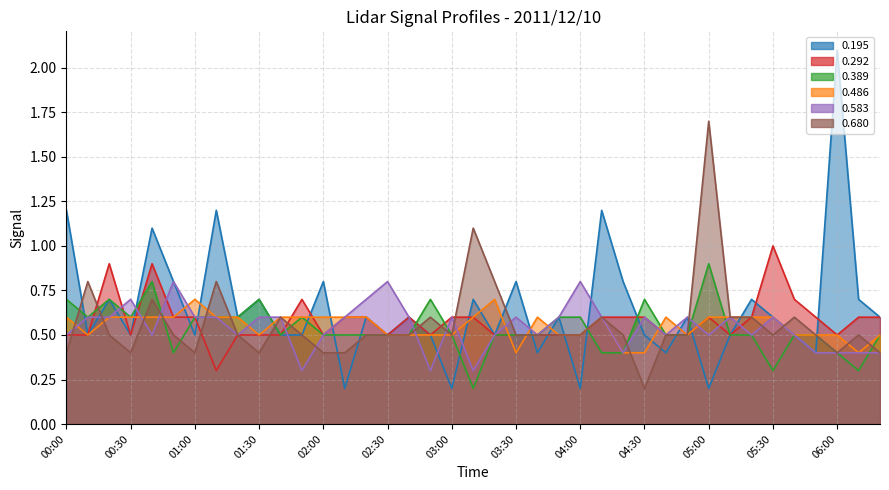

Reading left to right, transcribe all the data shown in this chart.

0.195: 00:00=1.2	00:10=0.5	00:20=0.7	00:30=0.5	00:40=1.1	00:50=0.8	01:00=0.5	01:10=1.2	01:20=0.6	01:30=0.7	01:40=0.5	01:50=0.5	02:00=0.8	02:10=0.2	02:20=0.6	02:30=0.5	02:40=0.6	02:50=0.5	03:00=0.2	03:10=0.7	03:20=0.5	03:30=0.8	03:40=0.4	03:50=0.6	04:00=0.2	04:10=1.2	04:20=0.8	04:30=0.5	04:40=0.4	04:50=0.6	05:00=0.2	05:10=0.5	05:20=0.7	05:30=0.6	05:40=0.5	05:50=0.4	06:00=2.1	06:10=0.7	06:20=0.6
0.292: 00:00=0.5	00:10=0.5	00:20=0.9	00:30=0.5	00:40=0.9	00:50=0.6	01:00=0.6	01:10=0.3	01:20=0.5	01:30=0.5	01:40=0.5	01:50=0.7	02:00=0.5	02:10=0.6	02:20=0.6	02:30=0.5	02:40=0.6	02:50=0.5	03:00=0.6	03:10=0.6	03:20=0.5	03:30=0.5	03:40=0.5	03:50=0.5	04:00=0.5	04:10=0.6	04:20=0.6	04:30=0.6	04:40=0.5	04:50=0.5	05:00=0.6	05:10=0.5	05:20=0.6	05:30=1.0	05:40=0.7	05:50=0.6	06:00=0.5	06:10=0.6	06:20=0.6
0.389: 00:00=0.7	00:10=0.6	00:20=0.7	00:30=0.6	00:40=0.8	00:50=0.4	01:00=0.6	01:10=0.6	01:20=0.6	01:30=0.7	01:40=0.5	01:50=0.6	02:00=0.5	02:10=0.5	02:20=0.5	02:30=0.5	02:40=0.5	02:50=0.7	03:00=0.5	03:10=0.2	03:20=0.5	03:30=0.5	03:40=0.5	03:50=0.6	04:00=0.6	04:10=0.4	04:20=0.4	04:30=0.7	04:40=0.5	04:50=0.5	05:00=0.9	05:10=0.5	05:20=0.5	05:30=0.3	05:40=0.5	05:50=0.5	06:00=0.4	06:10=0.3	06:20=0.5
0.486: 00:00=0.6	00:10=0.5	00:20=0.6	00:30=0.6	00:40=0.6	00:50=0.6	01:00=0.7	01:10=0.6	01:20=0.6	01:30=0.5	01:40=0.6	01:50=0.6	02:00=0.6	02:10=0.6	02:20=0.6	02:30=0.5	02:40=0.5	02:50=0.5	03:00=0.5	03:10=0.6	03:20=0.7	03:30=0.4	03:40=0.6	03:50=0.5	04:00=0.5	04:10=0.6	04:20=0.4	04:30=0.4	04:40=0.6	04:50=0.5	05:00=0.6	05:10=0.6	05:20=0.6	05:30=0.6	05:40=0.5	05:50=0.5	06:00=0.5	06:10=0.4	06:20=0.5
0.583: 00:00=0.5	00:10=0.6	00:20=0.6	00:30=0.7	00:40=0.5	00:50=0.8	01:00=0.6	01:10=0.6	01:20=0.5	01:30=0.6	01:40=0.6	01:50=0.3	02:00=0.5	02:10=0.6	02:20=0.7	02:30=0.8	02:40=0.6	02:50=0.3	03:00=0.6	03:10=0.3	03:20=0.5	03:30=0.6	03:40=0.5	03:50=0.6	04:00=0.8	04:10=0.6	04:20=0.4	04:30=0.6	04:40=0.5	04:50=0.6	05:00=0.5	05:10=0.6	05:20=0.5	05:30=0.6	05:40=0.5	05:50=0.4	06:00=0.4	06:10=0.4	06:20=0.4
0.680: 00:00=0.4	00:10=0.8	00:20=0.5	00:30=0.4	00:40=0.7	00:50=0.5	01:00=0.4	01:10=0.8	01:20=0.5	01:30=0.4	01:40=0.6	01:50=0.5	02:00=0.4	02:10=0.4	02:20=0.5	02:30=0.5	02:40=0.5	02:50=0.6	03:00=0.5	03:10=1.1	03:20=0.8	03:30=0.5	03:40=0.5	03:50=0.5	04:00=0.5	04:10=0.6	04:20=0.5	04:30=0.2	04:40=0.5	04:50=0.5	05:00=1.7	05:10=0.6	05:20=0.6	05:30=0.5	05:40=0.6	05:50=0.5	06:00=0.4	06:10=0.5	06:20=0.4